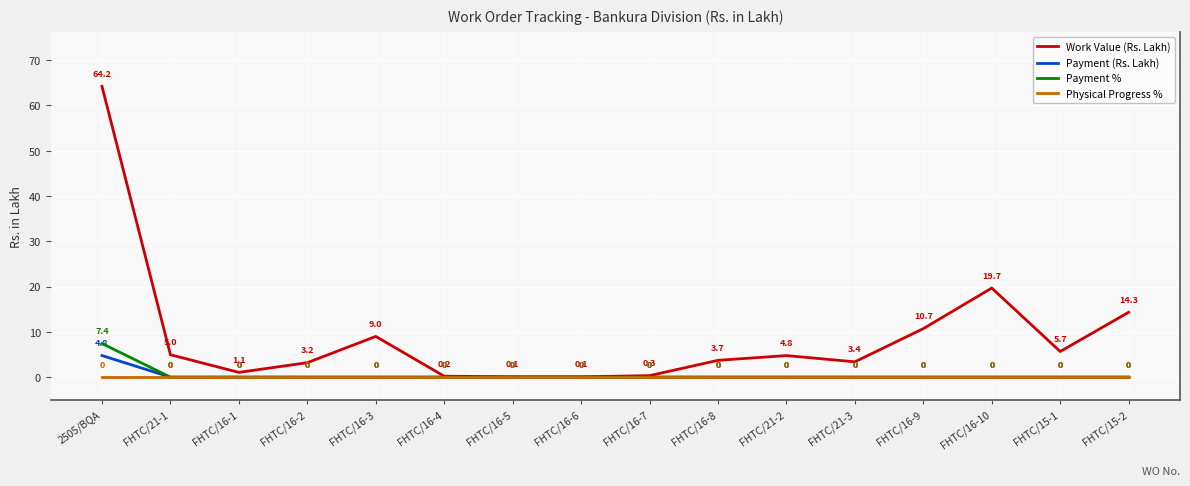

What is the difference between the maximum and minimum values in the Payment % series?

7.4